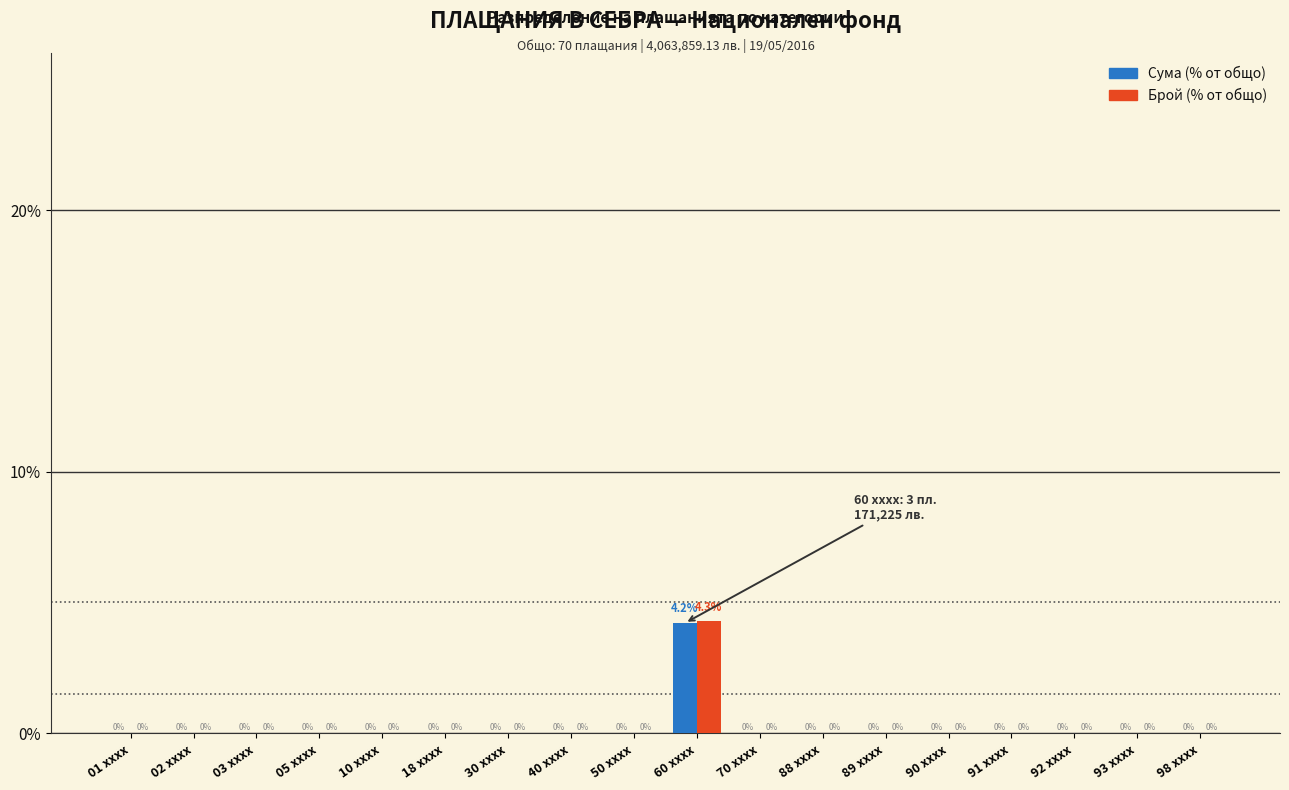

Reading left to right, list all the values displayed in this chart.

Сума (% от общо): 01 xxxx=0.0	02 xxxx=0.0	03 xxxx=0.0	05 xxxx=0.0	10 xxxx=0.0	18 xxxx=0.0	30 xxxx=0.0	40 xxxx=0.0	50 xxxx=0.0	60 xxxx=4.2	70 xxxx=0.0	88 xxxx=0.0	89 xxxx=0.0	90 xxxx=0.0	91 xxxx=0.0	92 xxxx=0.0	93 xxxx=0.0	98 xxxx=0.0
Брой (% от общо): 01 xxxx=0.0	02 xxxx=0.0	03 xxxx=0.0	05 xxxx=0.0	10 xxxx=0.0	18 xxxx=0.0	30 xxxx=0.0	40 xxxx=0.0	50 xxxx=0.0	60 xxxx=4.3	70 xxxx=0.0	88 xxxx=0.0	89 xxxx=0.0	90 xxxx=0.0	91 xxxx=0.0	92 xxxx=0.0	93 xxxx=0.0	98 xxxx=0.0